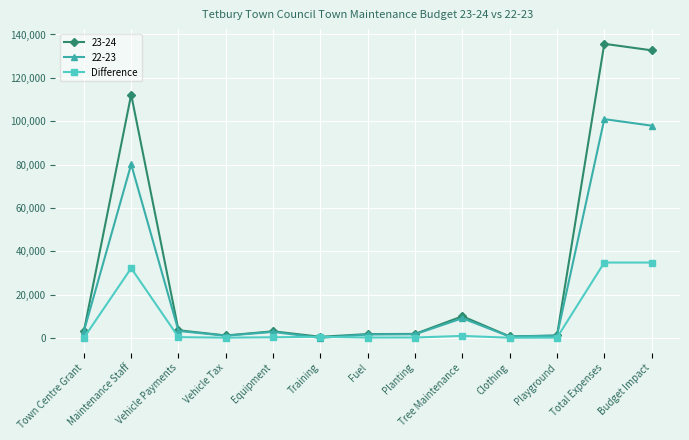

What is the label of the 13th point from the left?

Budget Impact